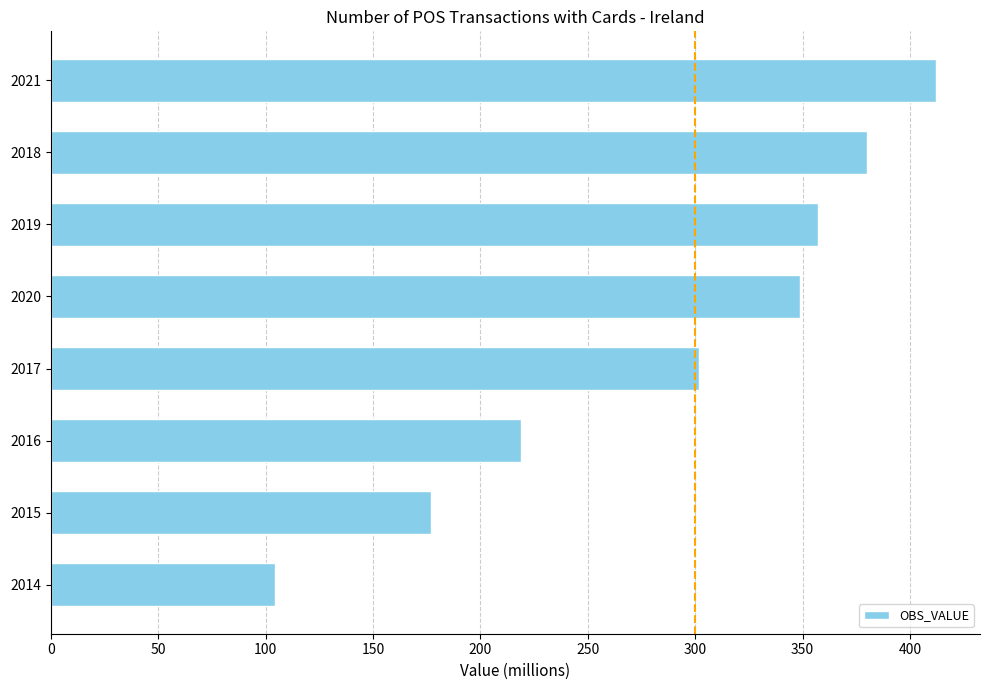

How many data points does each series have?

8